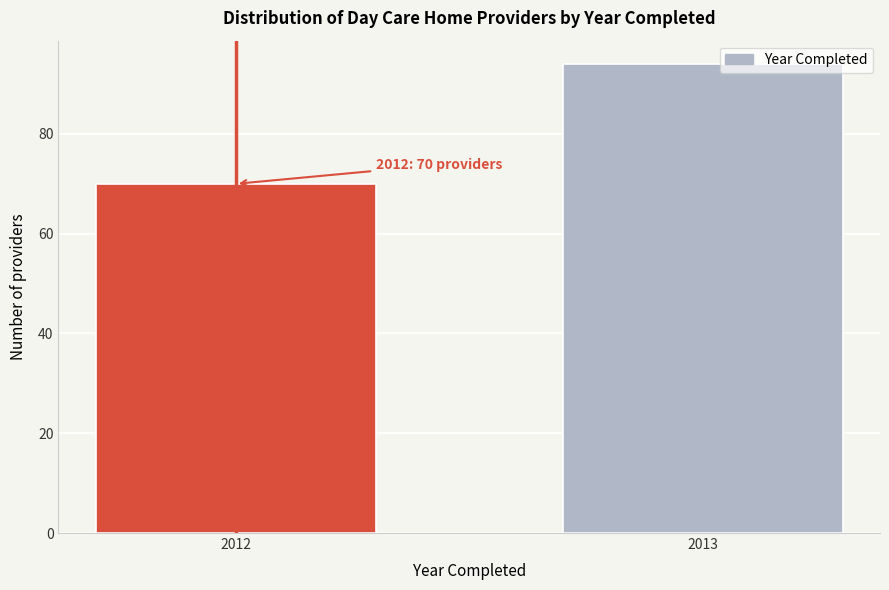

Reading right to left, extract all data points from this chart.

2013=94	2012=70